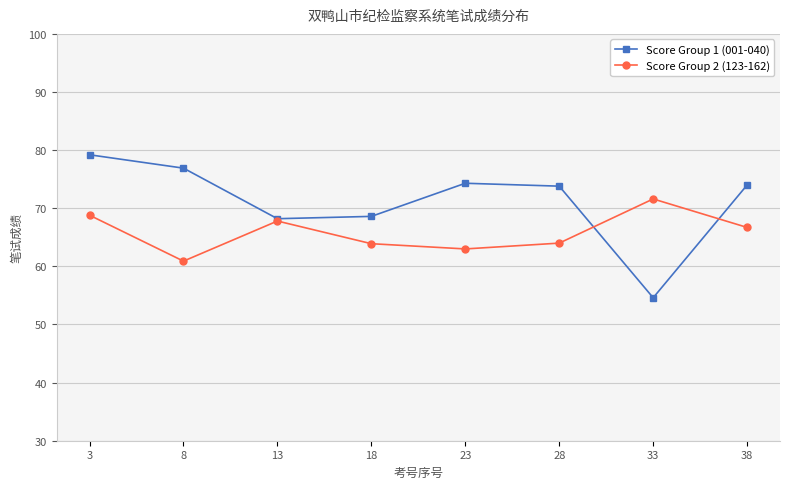

How many values in the Score Group 2 (123-162) series are below 66?

4